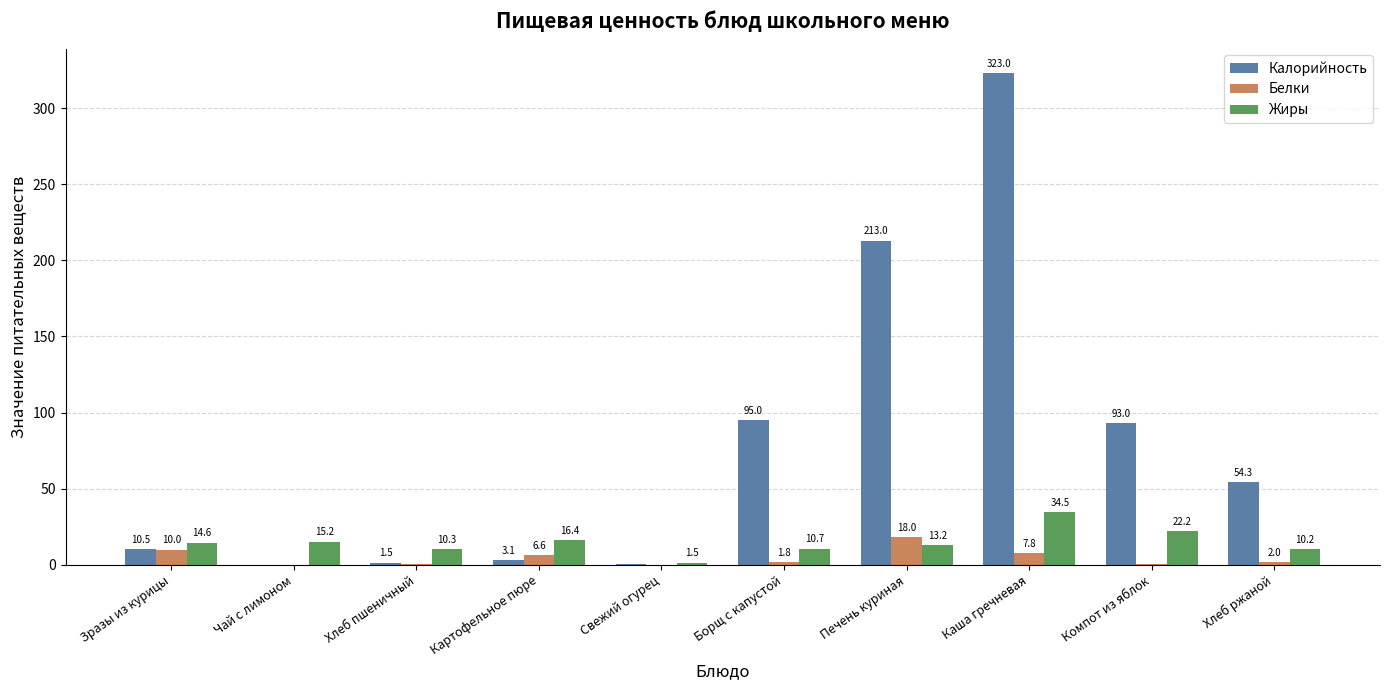

Does the chart contain stacked bars?

No